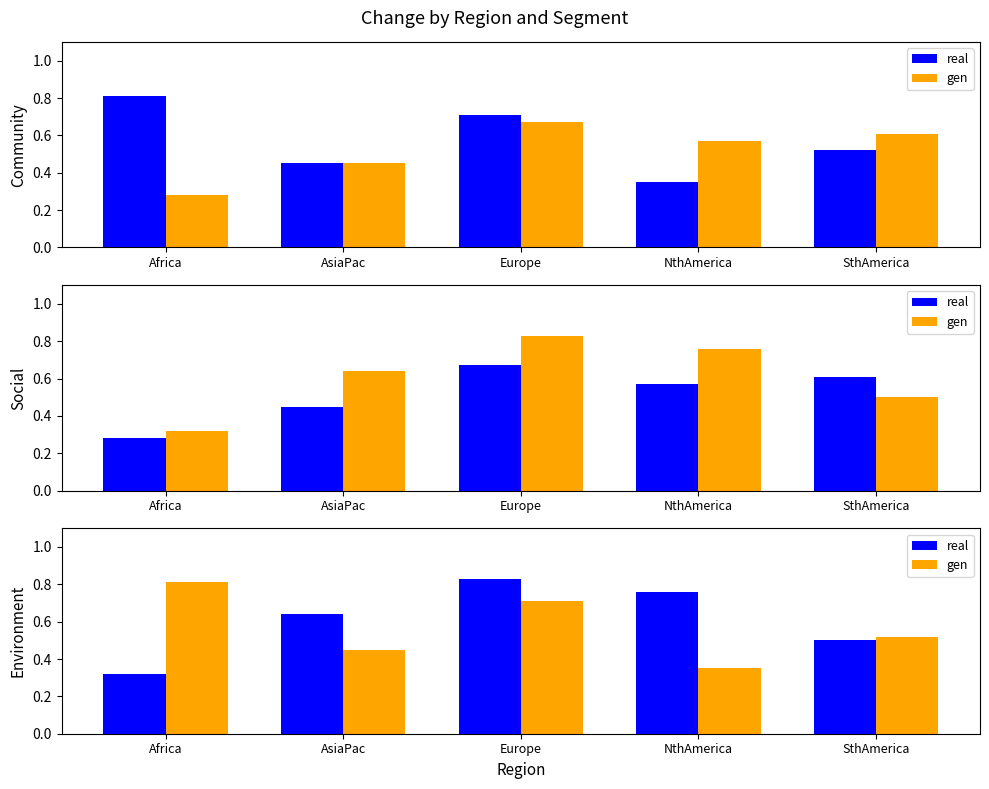

How many distinct data groups are displayed?

2